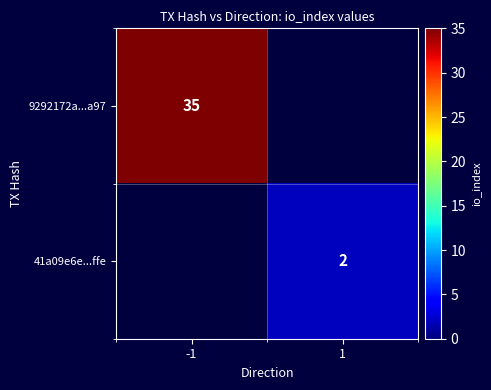

Is it true that 41a09e6e...ffe equals 2 at 1?

True